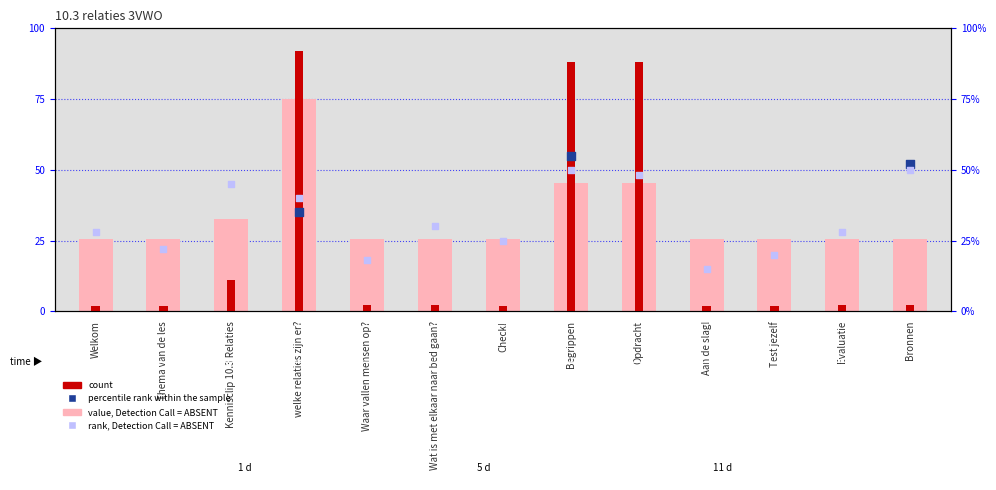

What is the ratio of the value at Kennisclip 10.3 Relaties to the value at Wat is met elkaar naar bed gaan??

5.0